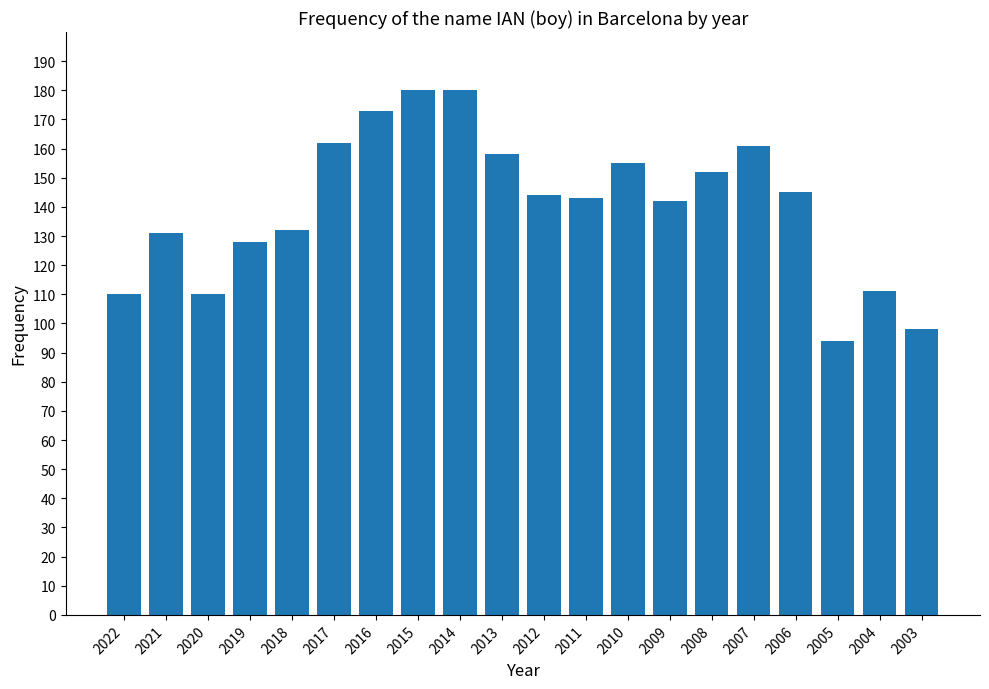

What is the change in value from 2015 to 2004?

-69